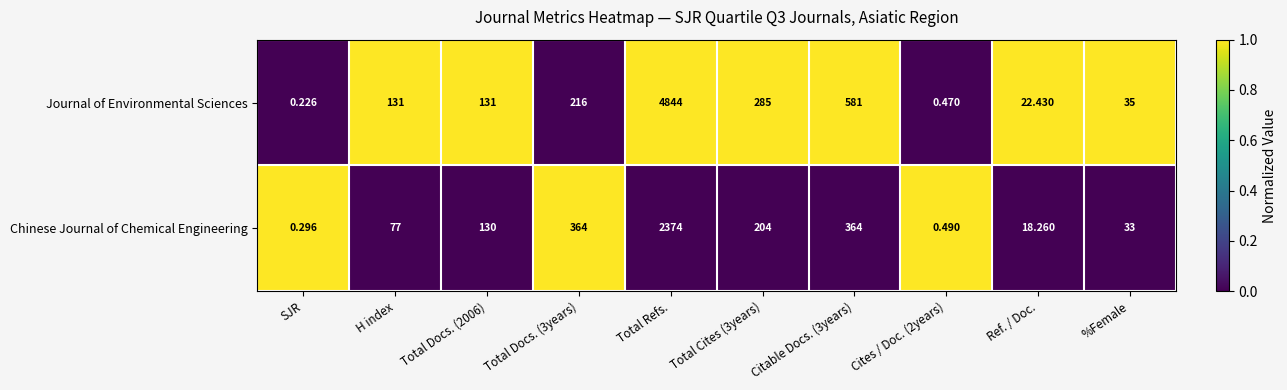

Rank the series at %Female from lowest to highest value.

Chinese Journal of Chemical Engineering, Journal of Environmental Sciences